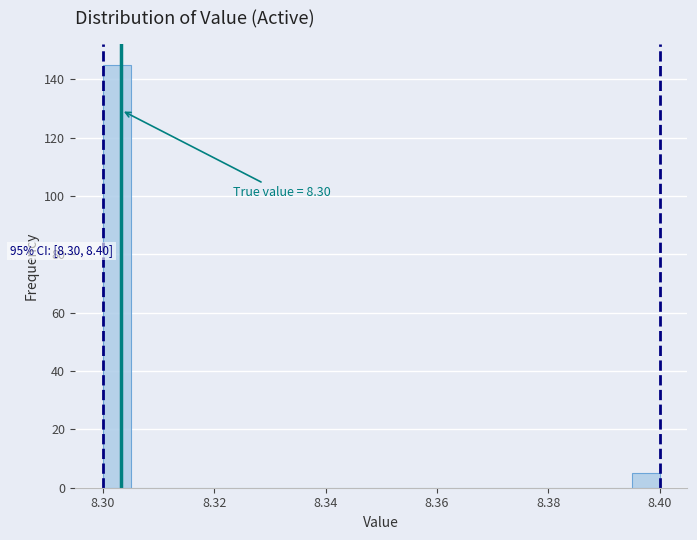

Around what value on the x-axis is the tallest bar? Give the approximate position of its centre, as read against the axis.

8.302